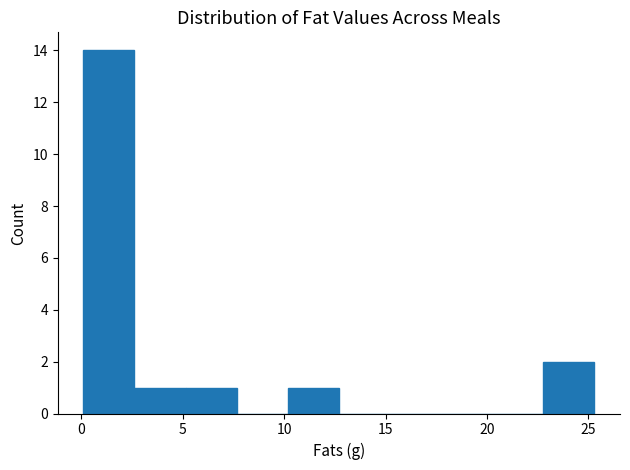

Reading left to right, list every bar in this chart as the range it spans on the x-axis followed by its height. Neither the bar edges nor the heights are printed on the chart, so give them approximately, as read against the axes.

0.0 to 2.5: 14
2.5 to 5.0: 1
5.0 to 7.5: 1
7.5 to 10.0: 0
10.0 to 12.5: 1
12.5 to 15.0: 0
15.0 to 17.5: 0
17.5 to 20.5: 0
20.5 to 23.0: 0
23.0 to 25.5: 2